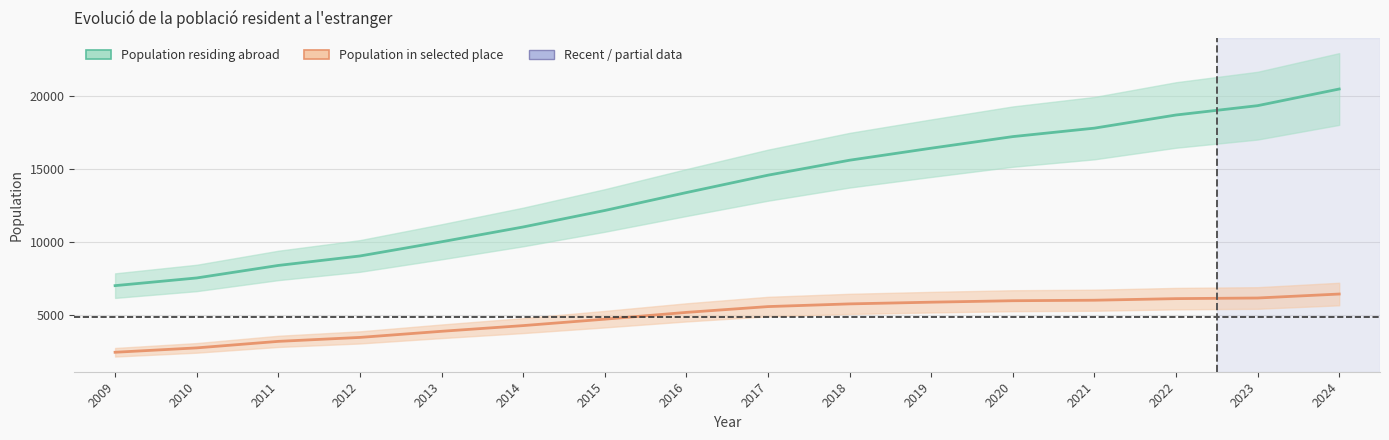

Between 2019 and 2018, which is larger?

2019